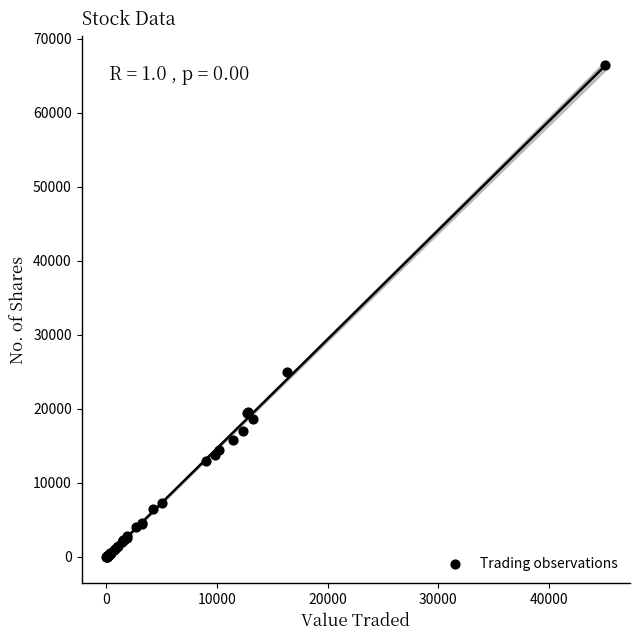

What Y value in the scatter plot is closest to 33254?

25052